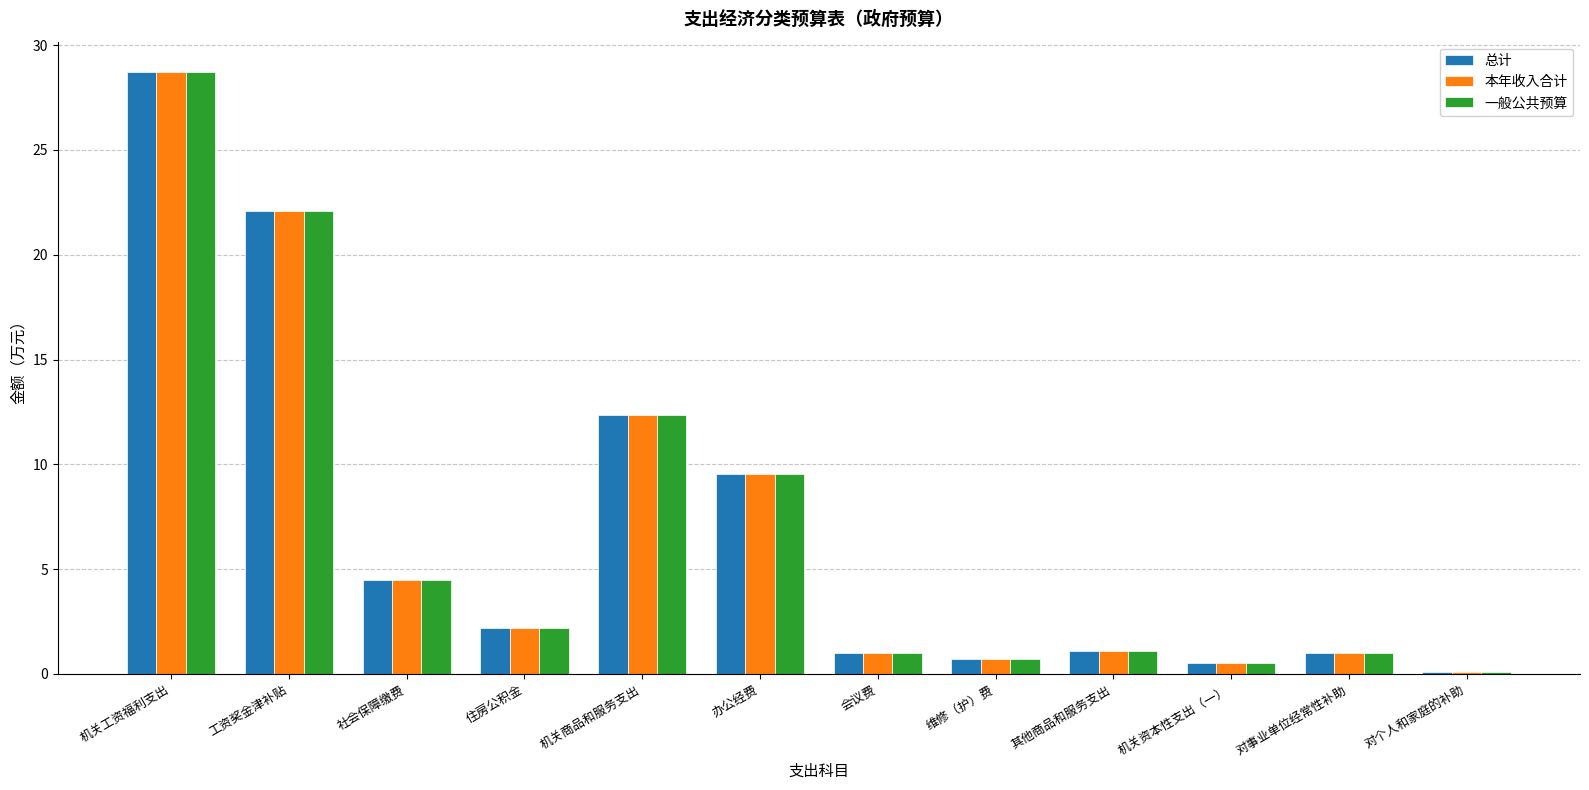

What is the sum of all 本年收入合计 values?

83.7